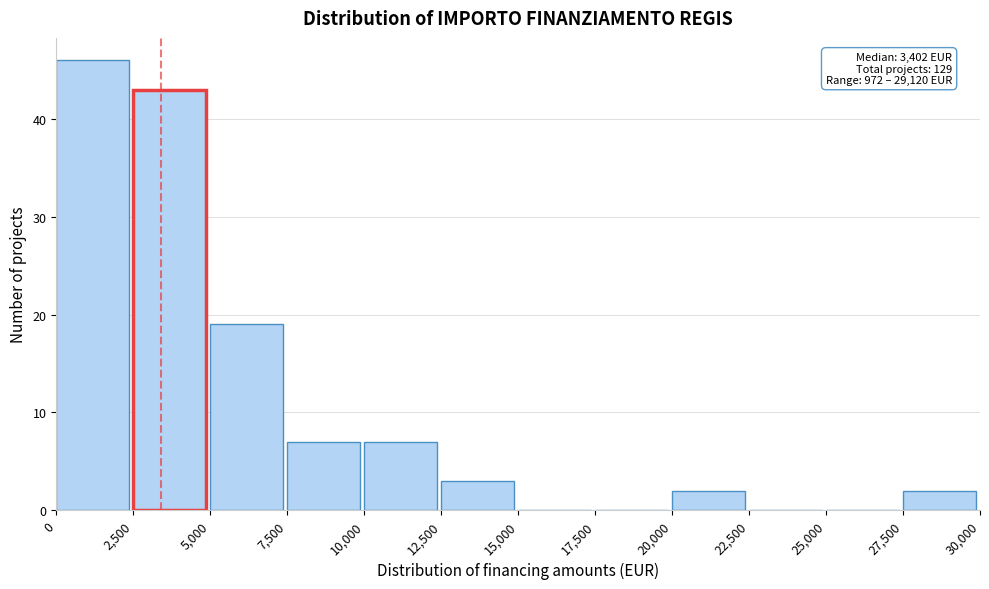

Over which range of the x-axis is the bar tallest?

0 to 2,500